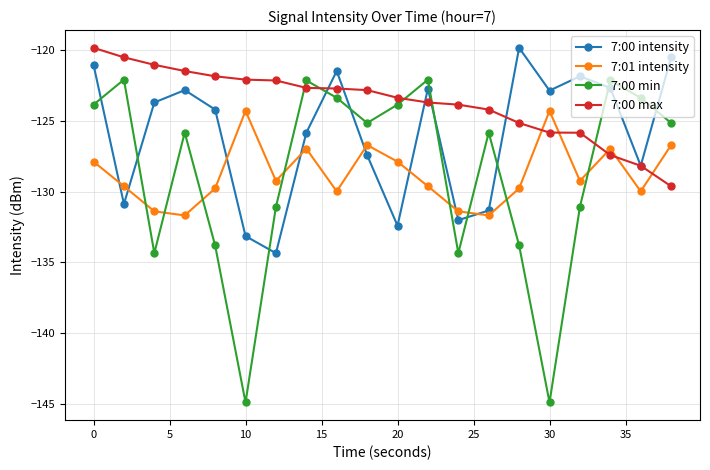

How many intersections are there between 7:00 min and 7:01 intensity?

8